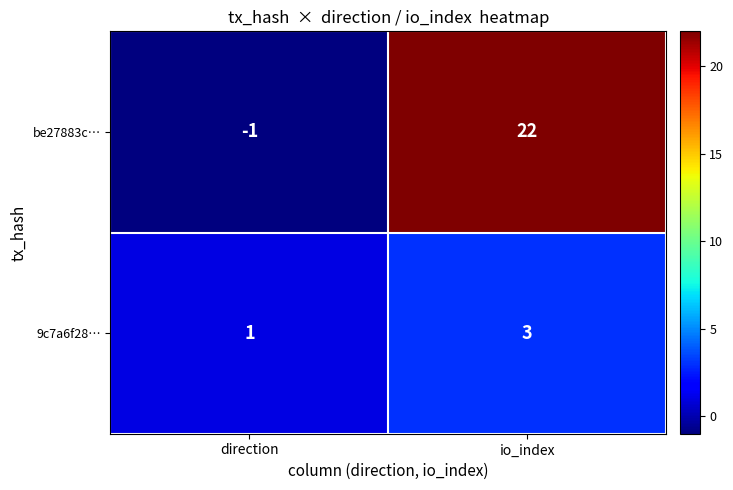

Read the be27883c… value at io_index, to the nearest 10.

20